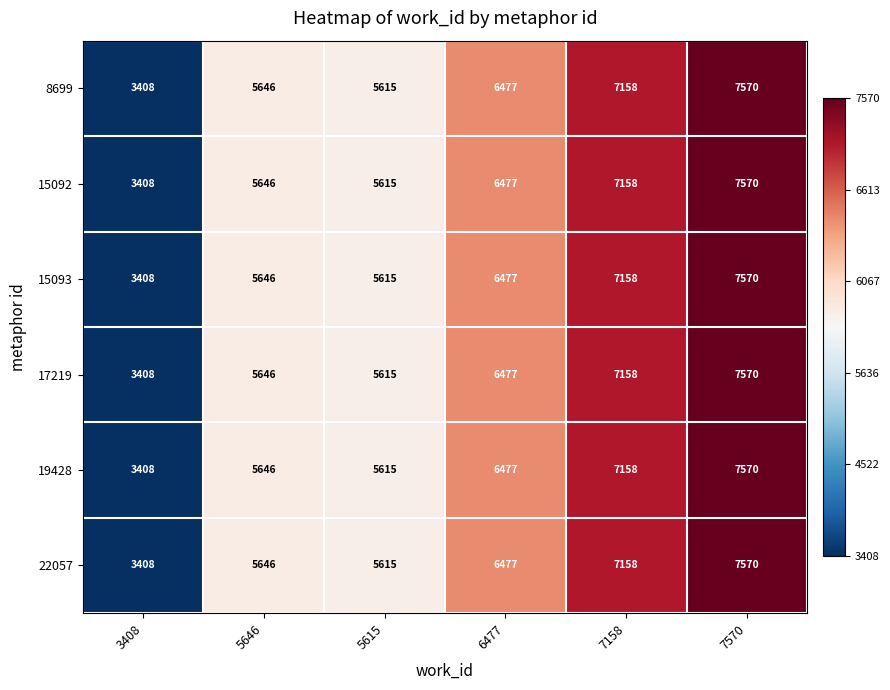

What is the difference between the maximum and second lowest values in the 17219 series?

1955